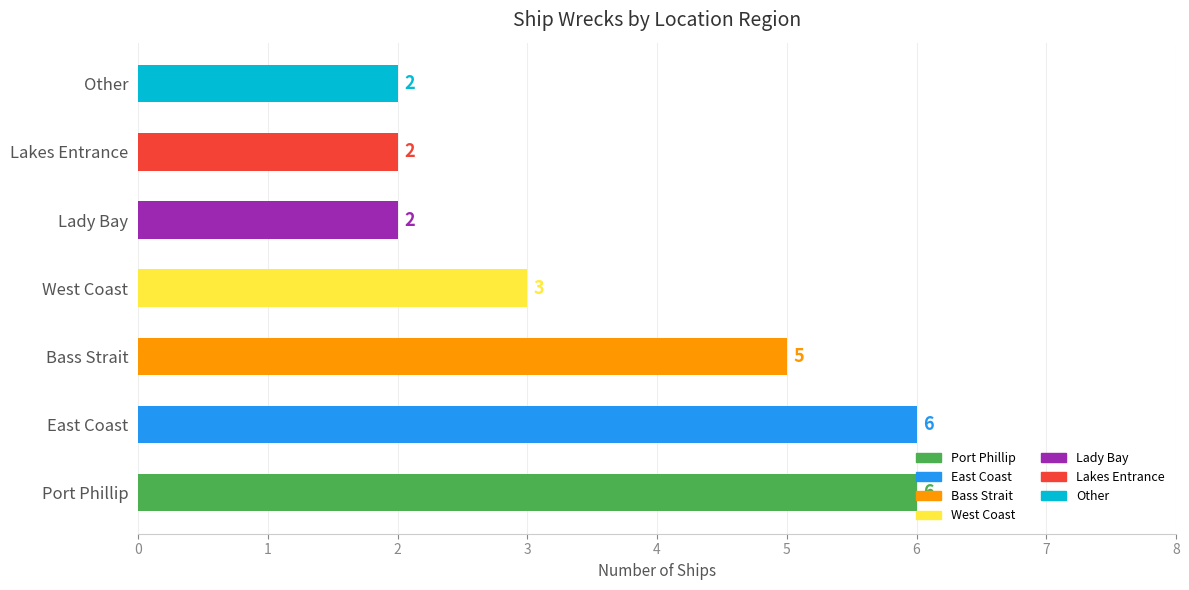

Are the bars horizontal?

Yes